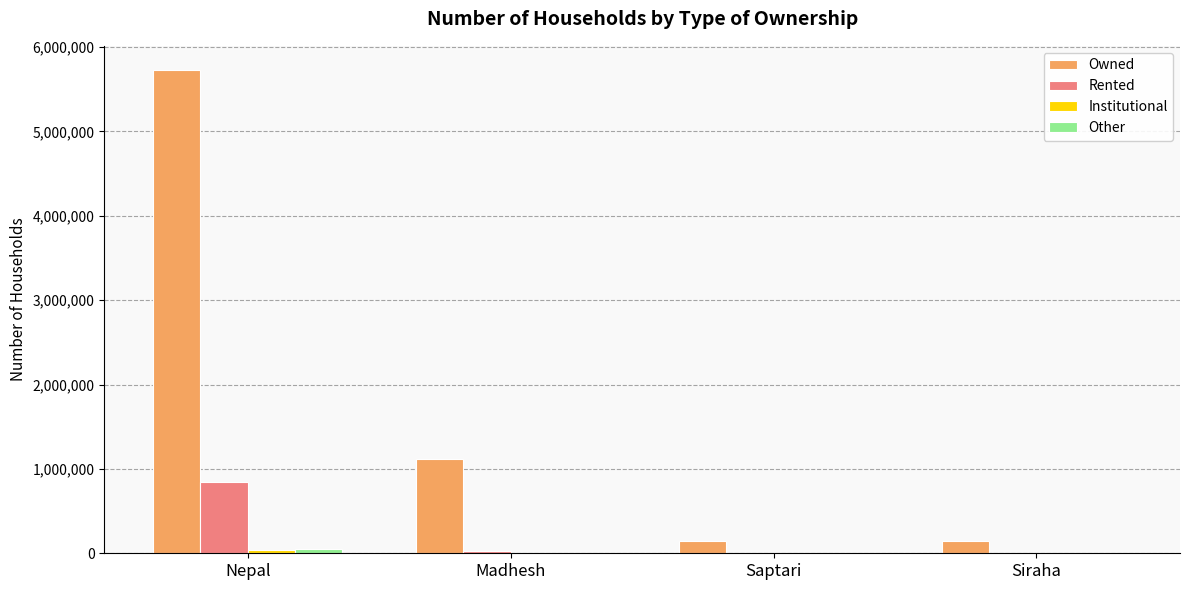

Are the bars grouped side by side (vs. stacked)?

Yes